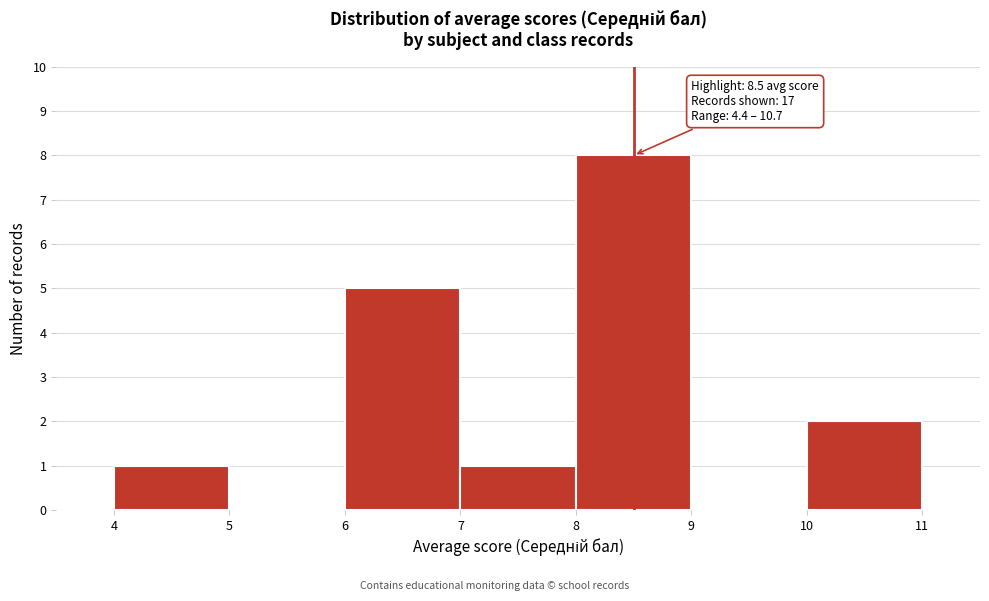

Over which range of the x-axis is the bar tallest?

8 to 9